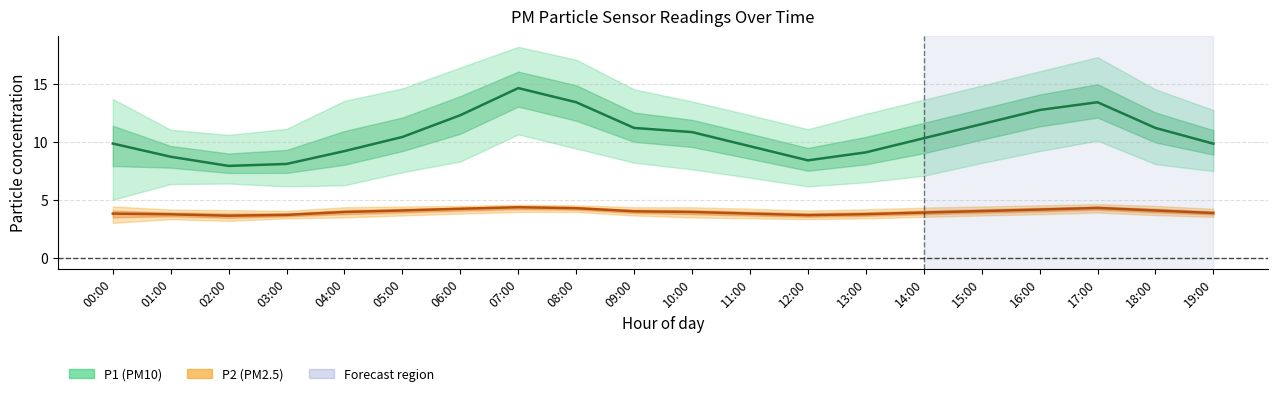

The value of P2 (PM2.5) at 14:00 is 6.8. True or false?

False